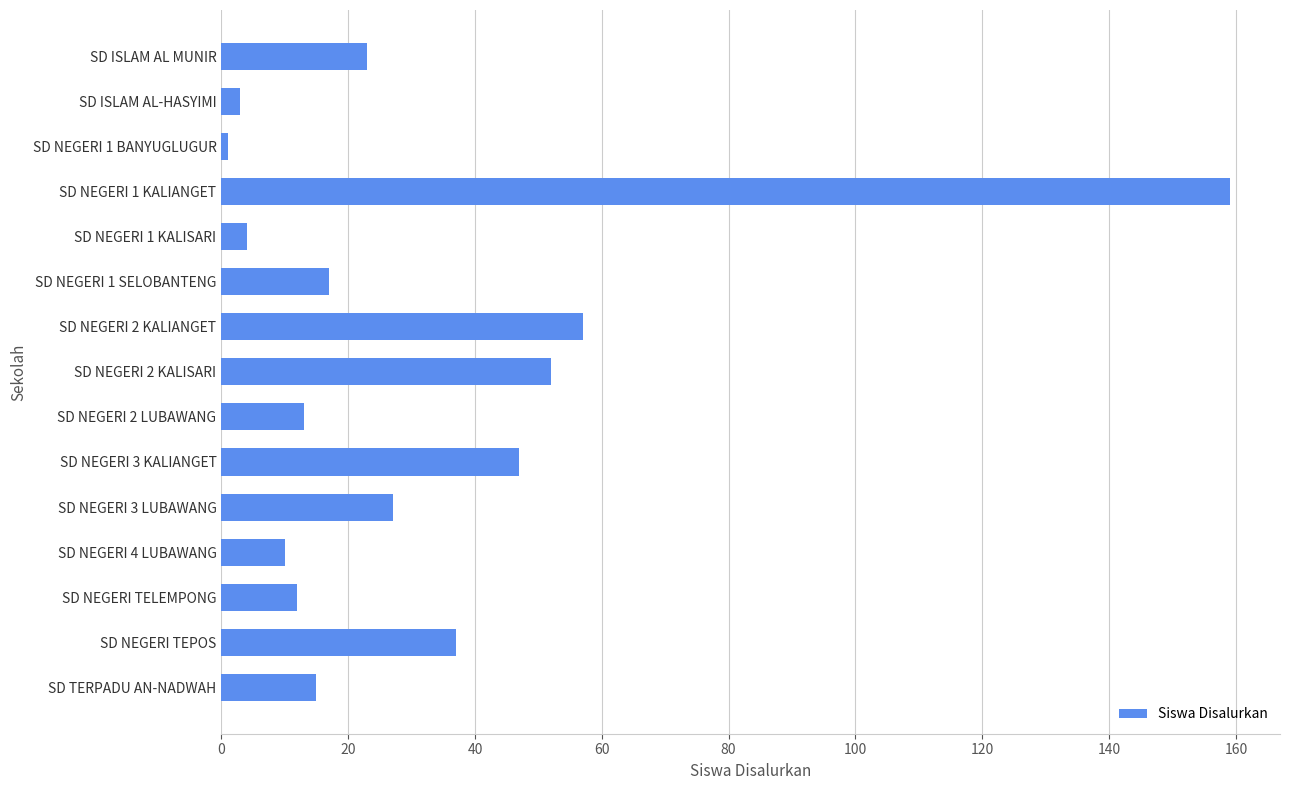

At which label is the value closest to 80?

SD NEGERI 2 KALIANGET